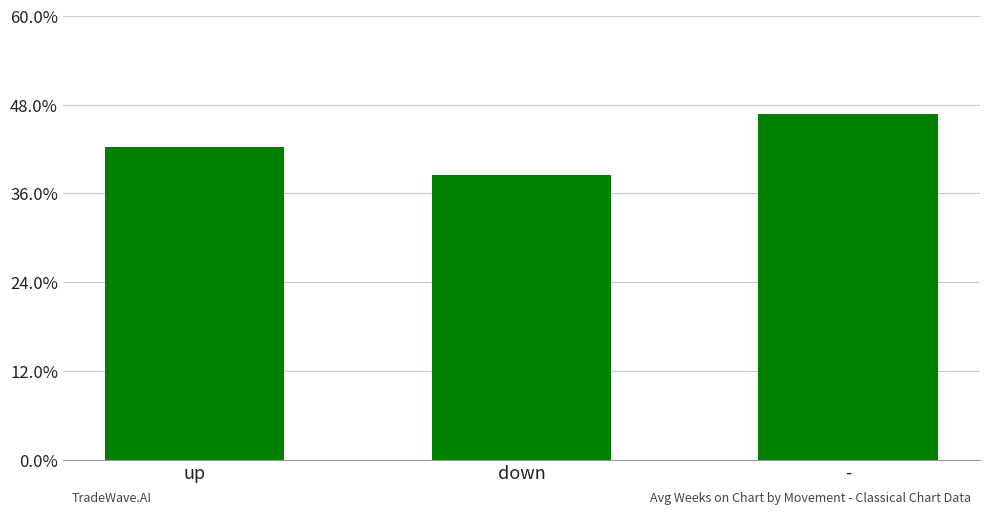

Reading left to right, transcribe all the data shown in this chart.

up=42.3	down=38.6	-=46.8